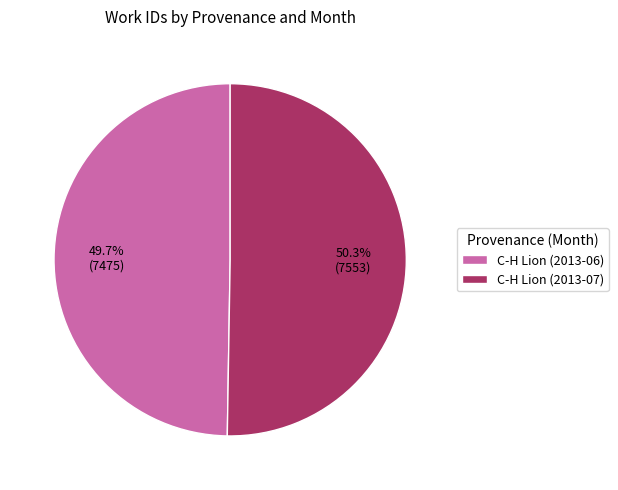

What is the smallest slice in the pie chart?

C-H Lion (2013-06)